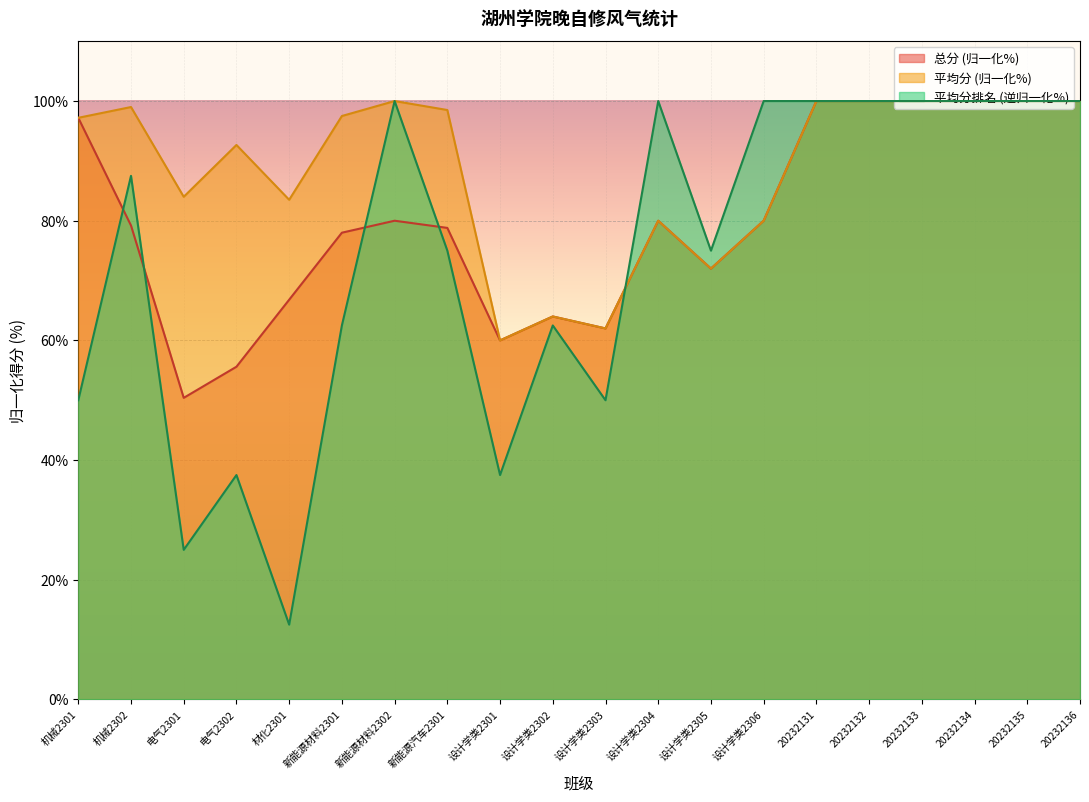

Which series has the largest total across all categories?

平均分 (归一化%)